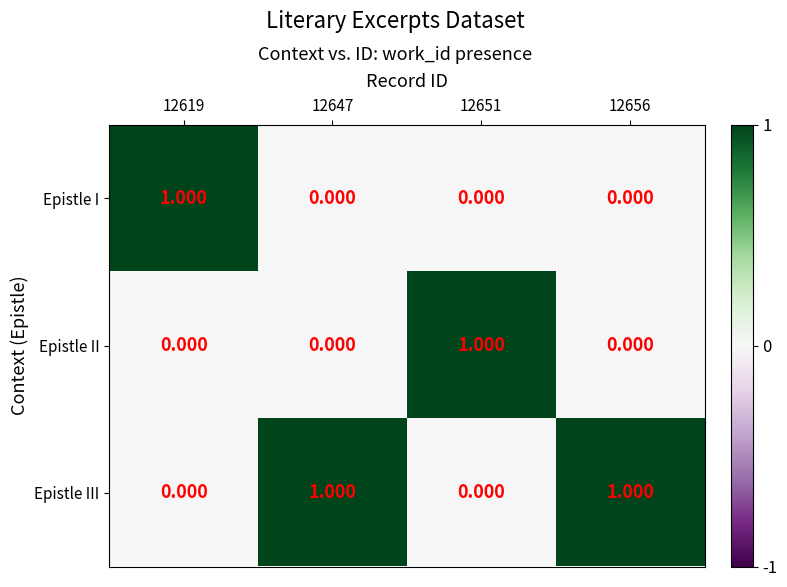

Which series has the largest total across all categories?

Epistle III